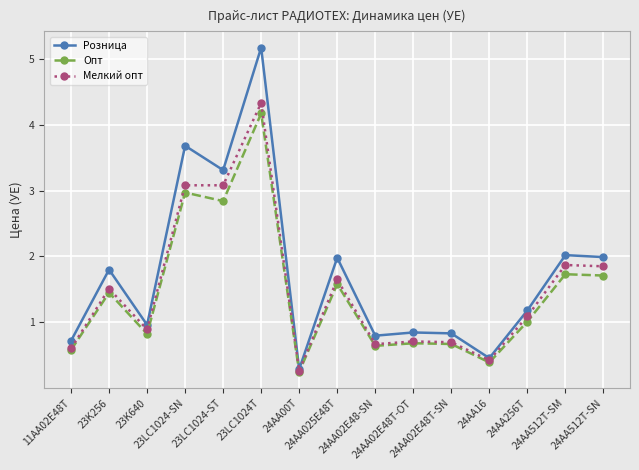

Which series has the largest range (max minus min)?

Розница